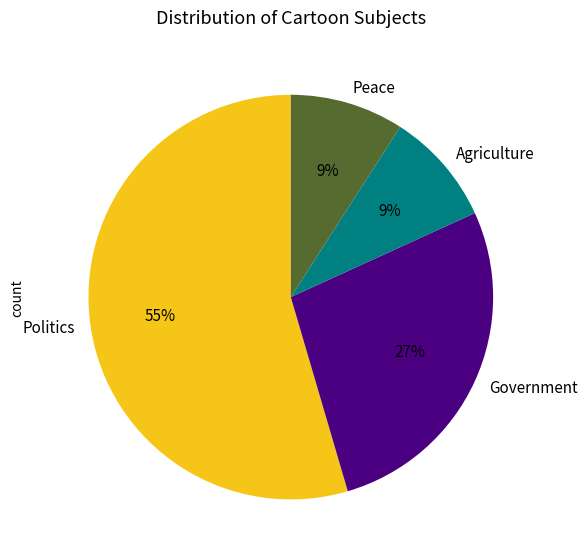

Which has a higher value, Agriculture or Politics?

Politics